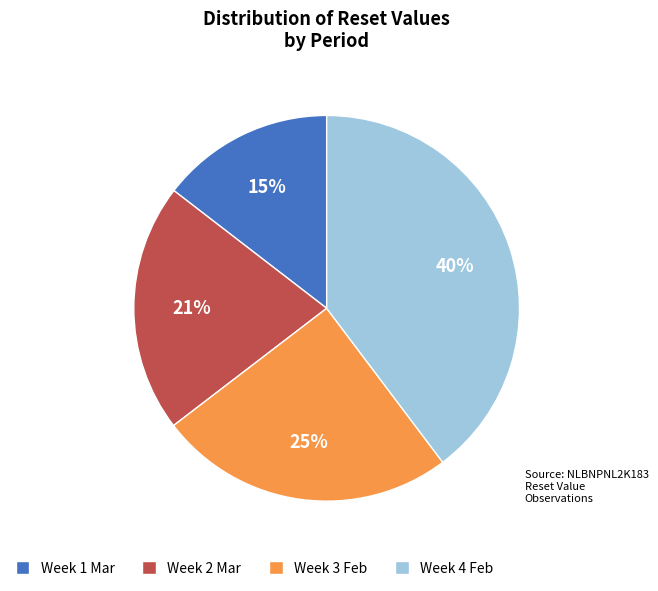

Does any single category account for the majority?

No